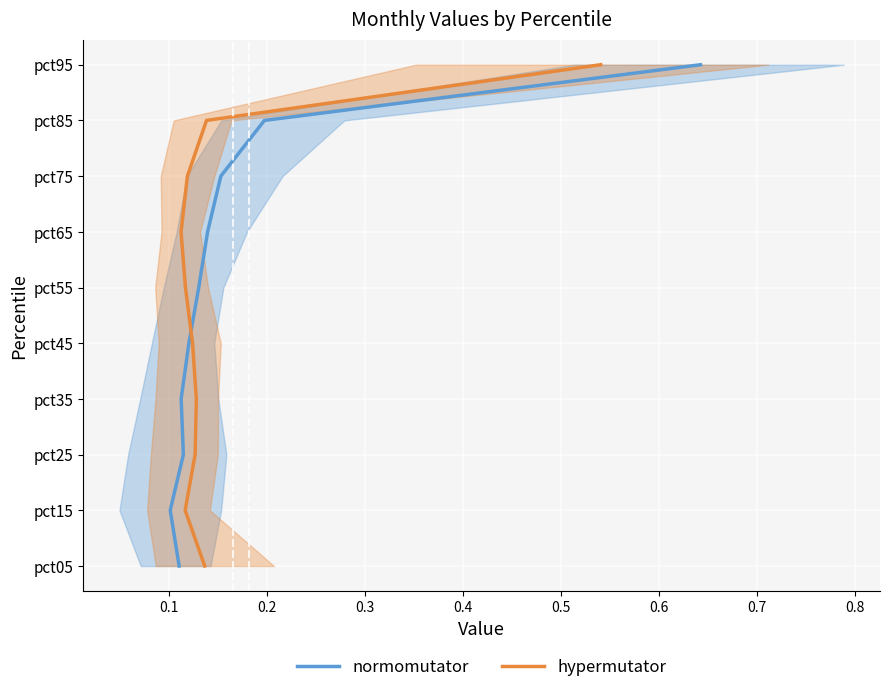

What is the difference between the hypermutator values at 0.6 and 0.3?

3